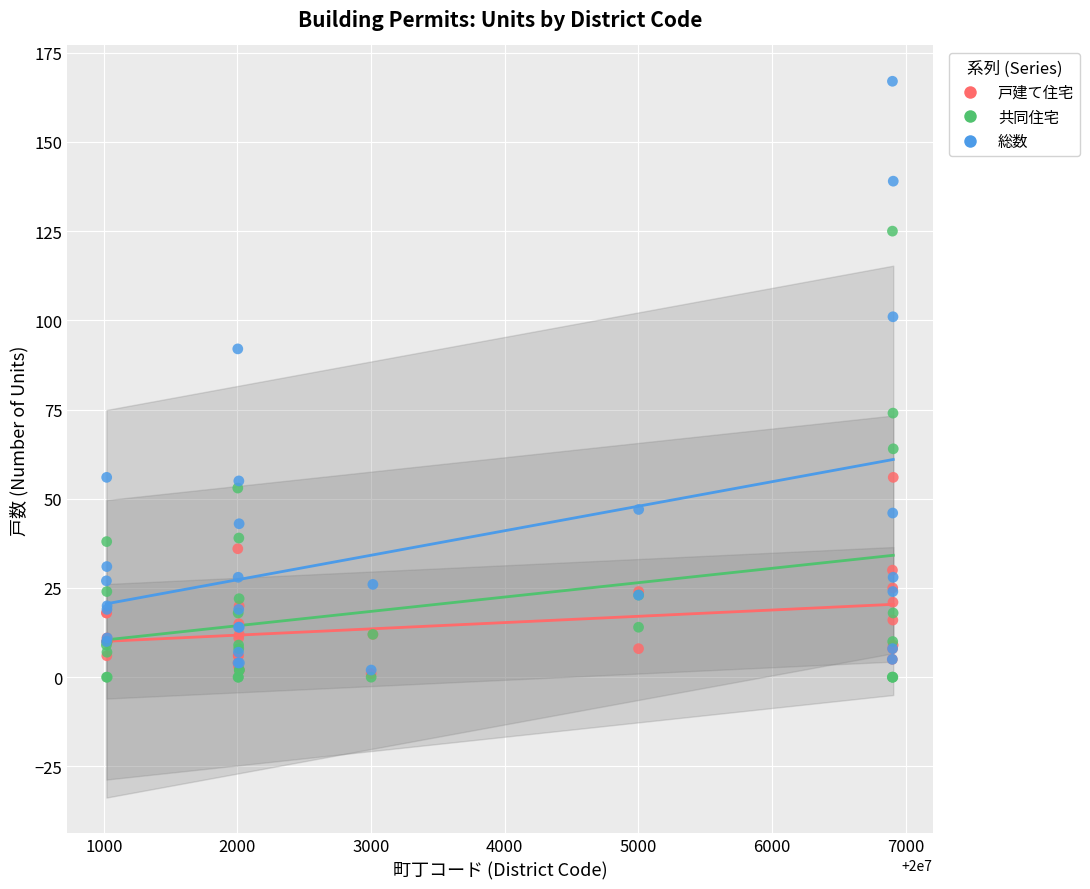

Which series contains the highest Y value?

総数